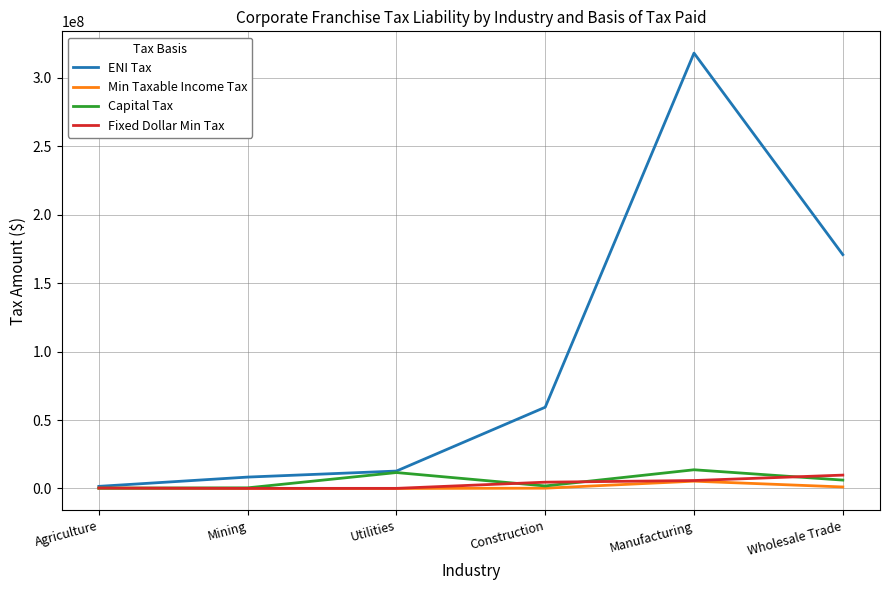

The value of Fixed Dollar Min Tax at Wholesale Trade is 9780644. True or false?

True